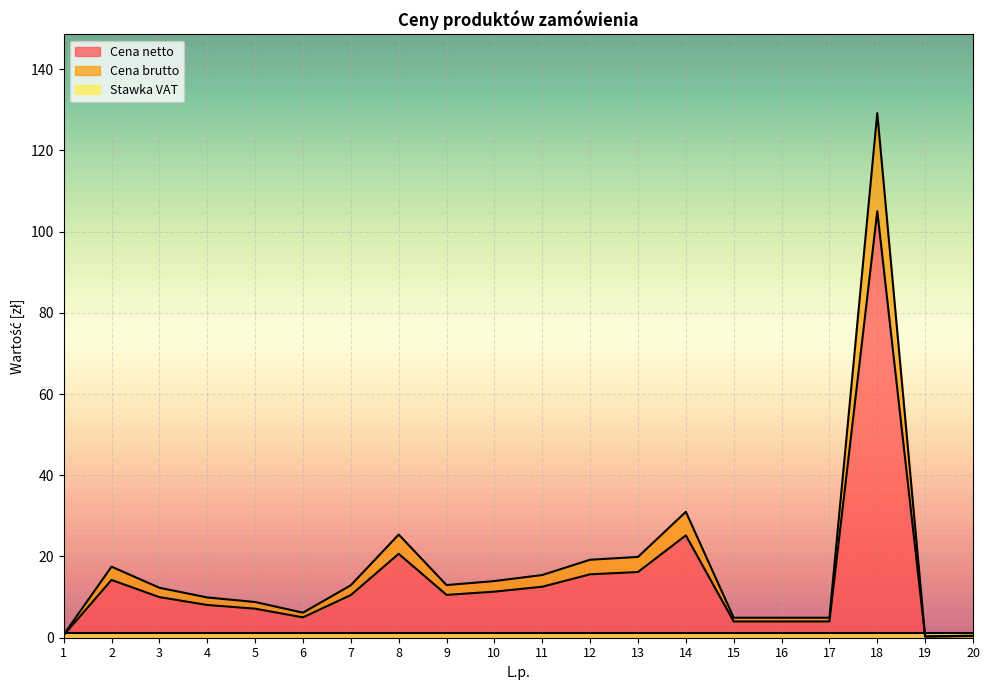

What is the sum of the Cena netto values at 9 and 10?

21.9